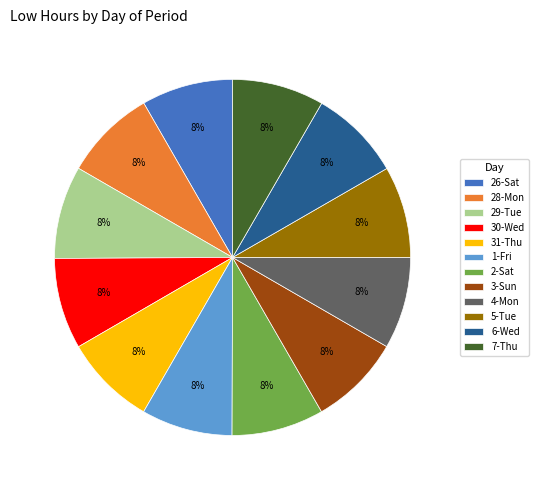

Is it true that 29-Tue is 3% of the pie?

False